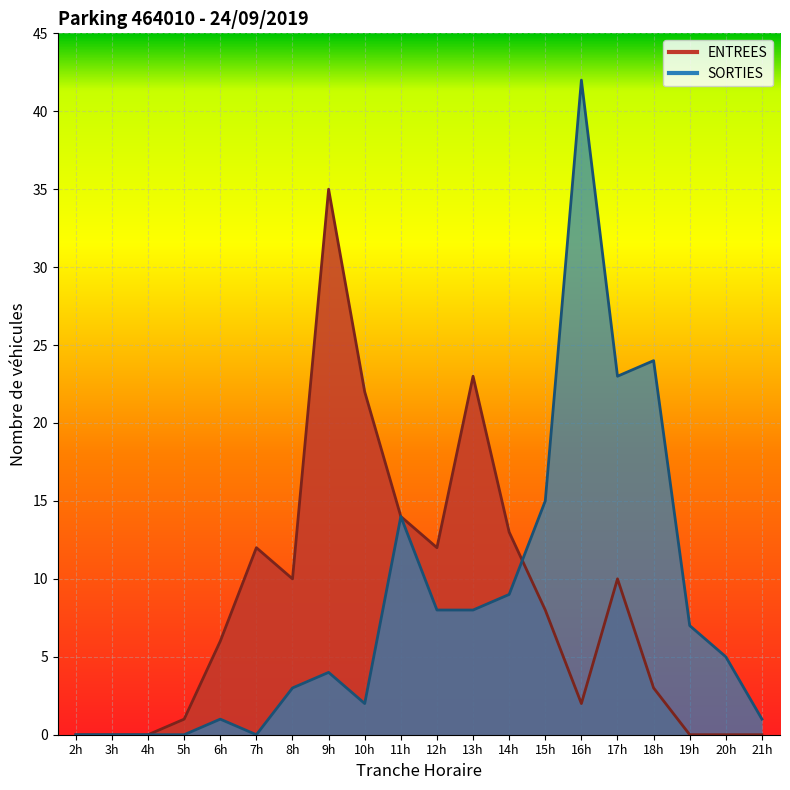

After their last crossing, which series has the higher values: ENTREES or SORTIES?

SORTIES